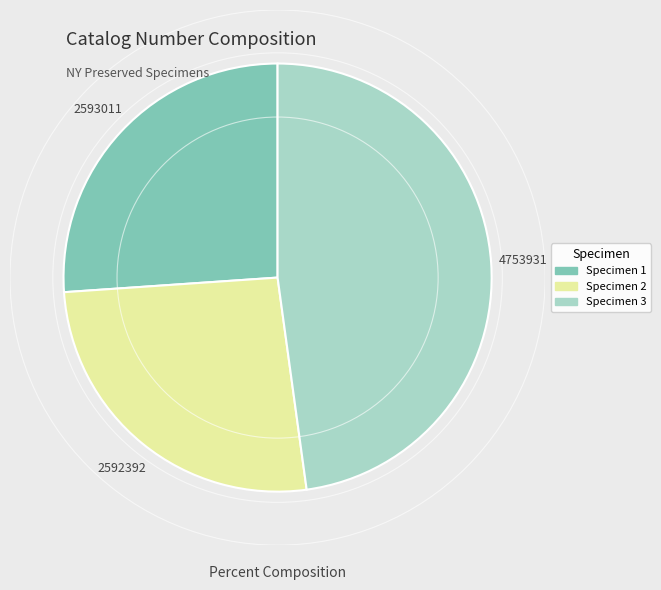

Is there a majority slice in this chart?

No